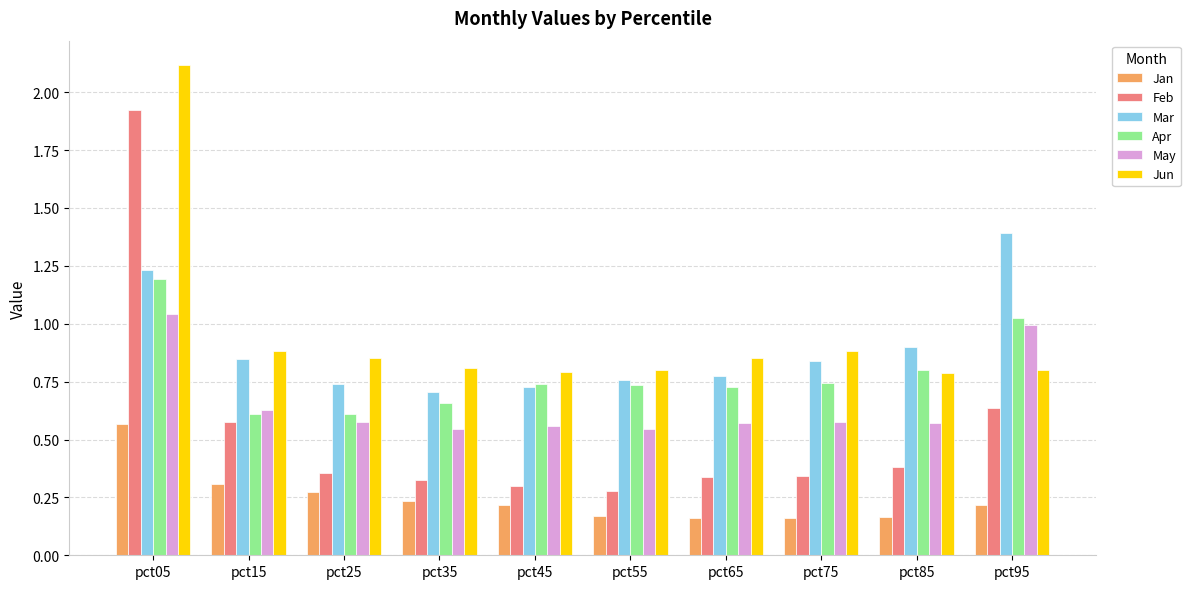

Which category has the highest value in the Feb series?

pct05